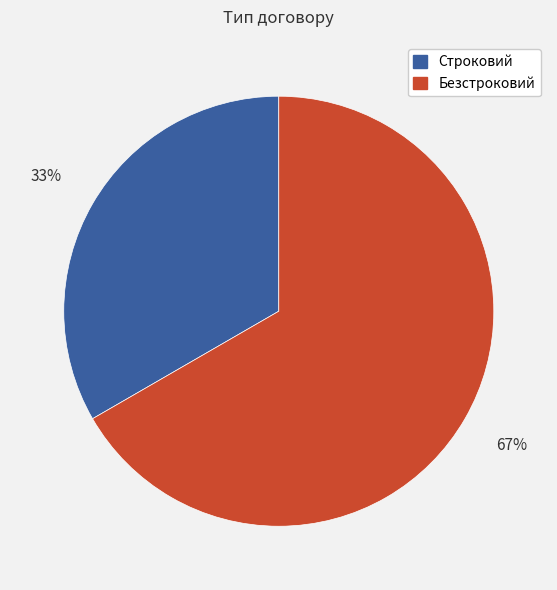

To the nearest percent, what is the average slice percentage?

50%